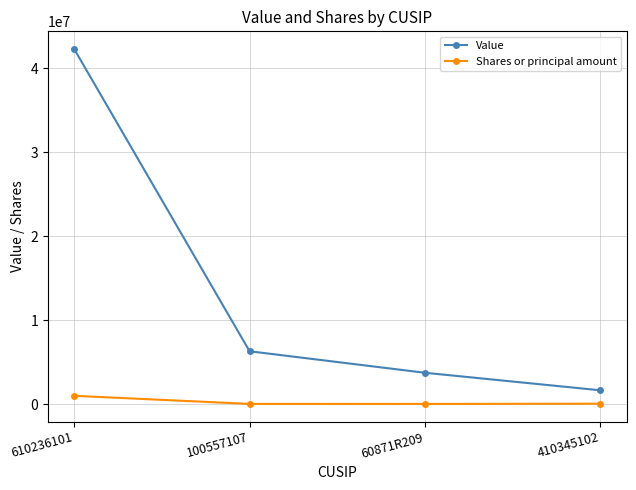

What are all the series names shown in the legend?

Value, Shares or principal amount